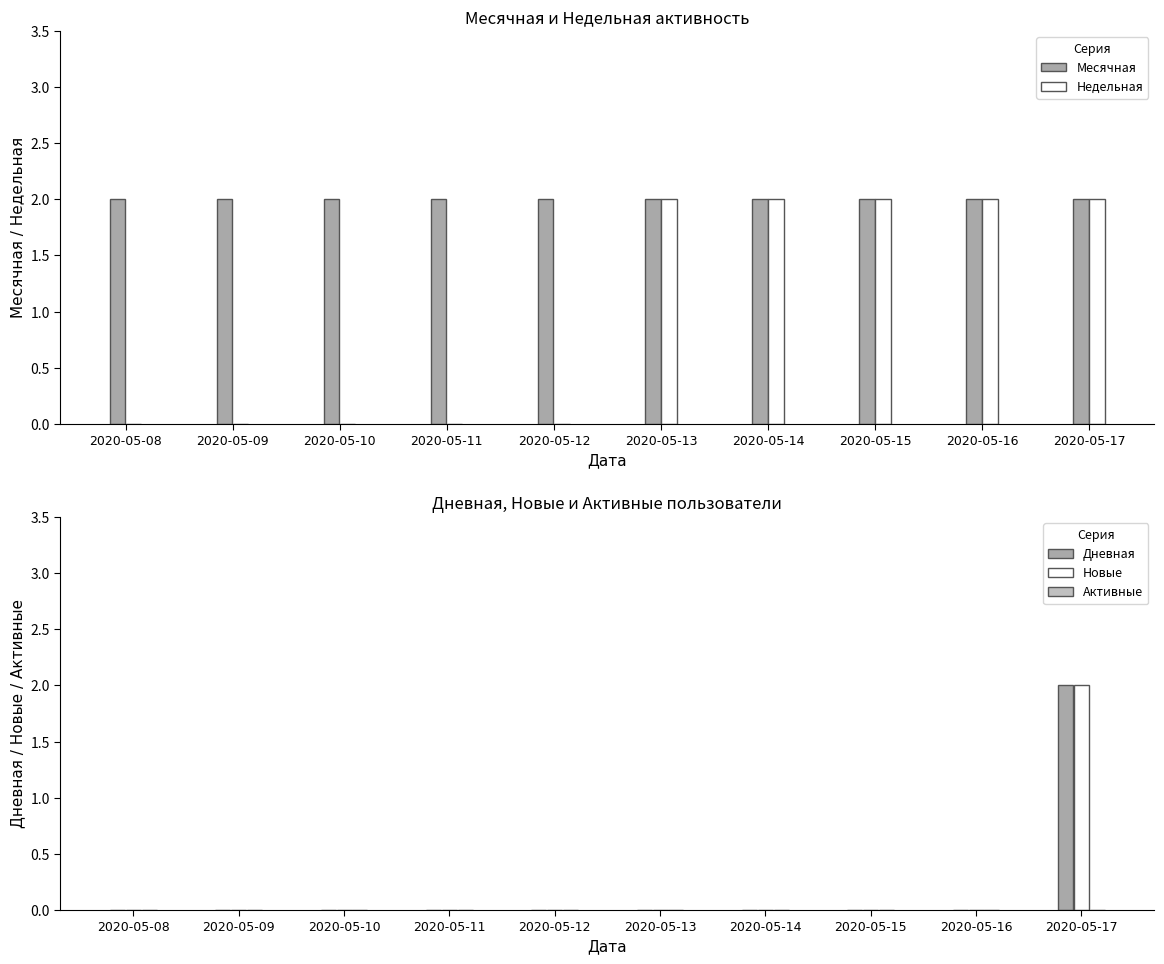

Which has a higher value, 2020-05-12 or 2020-05-10?

2020-05-12